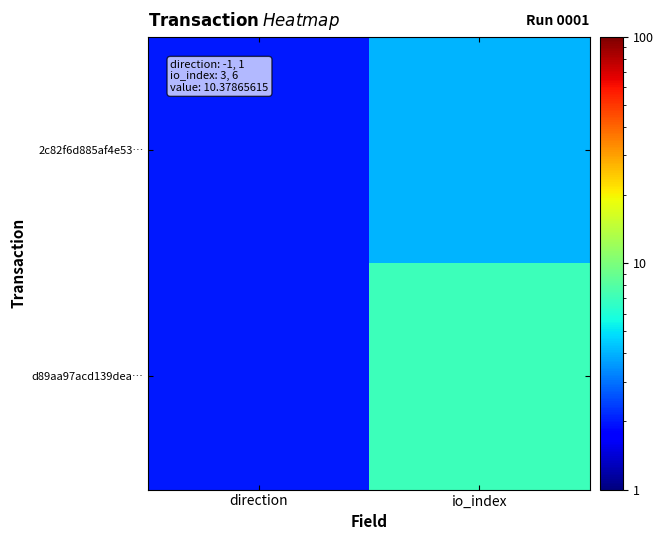

Rank the series by their maximum value, from highest to lowest.

d89aa97acd139dea…, 2c82f6d885af4e53…